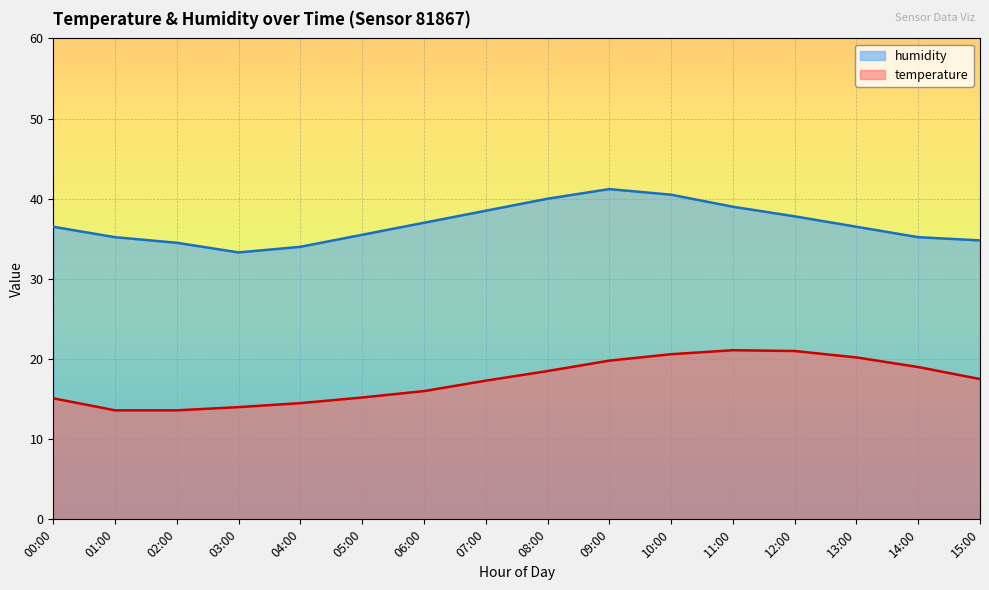

At which category is the sum across all series the highest?

10:00